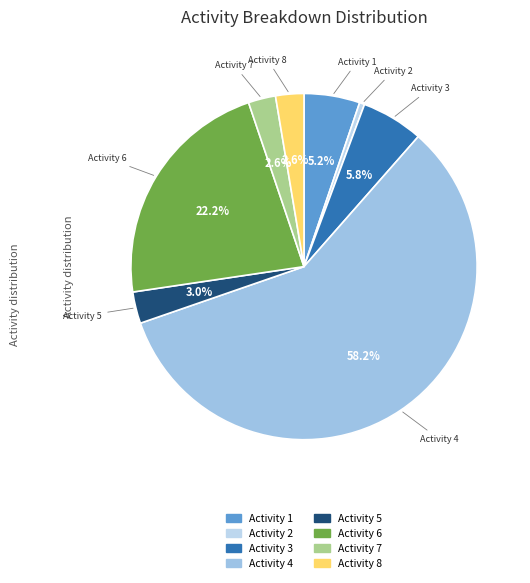

Which has a higher value, Activity 8 or Activity 6?

Activity 6